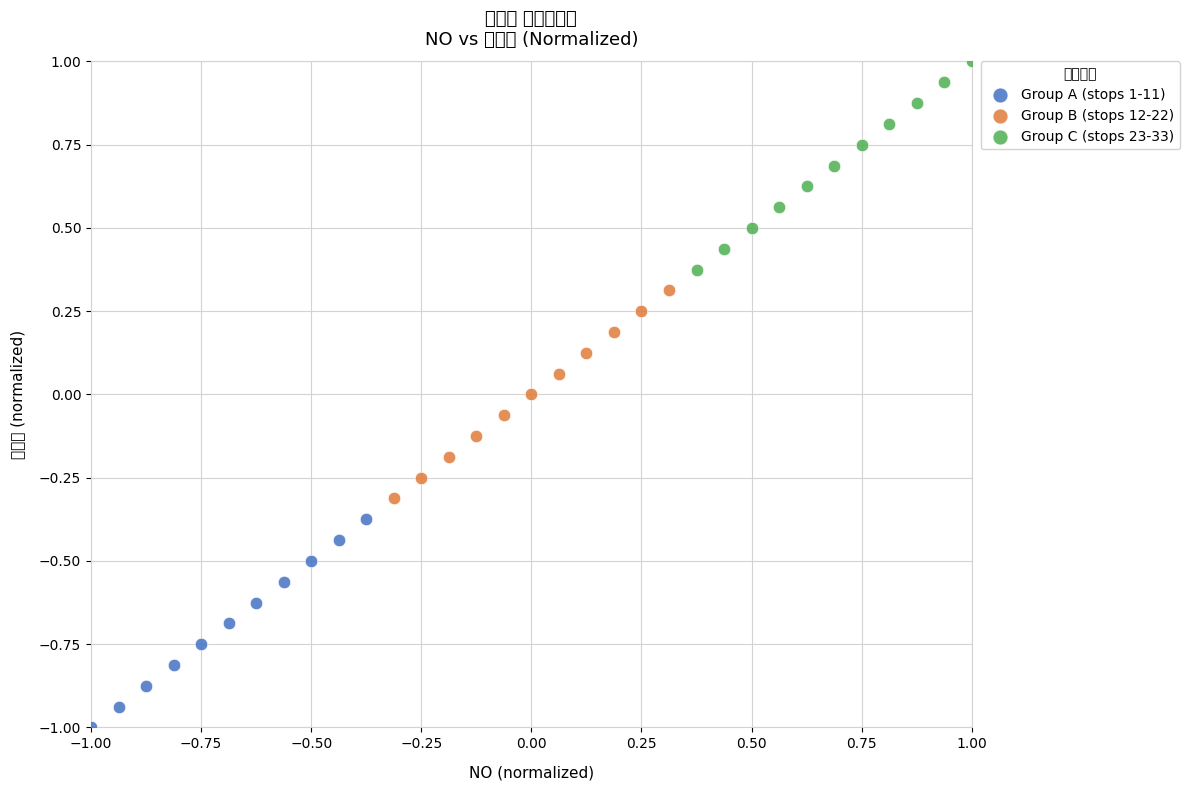

What are all the series names shown in the legend?

Group A (stops 1-11), Group B (stops 12-22), Group C (stops 23-33)